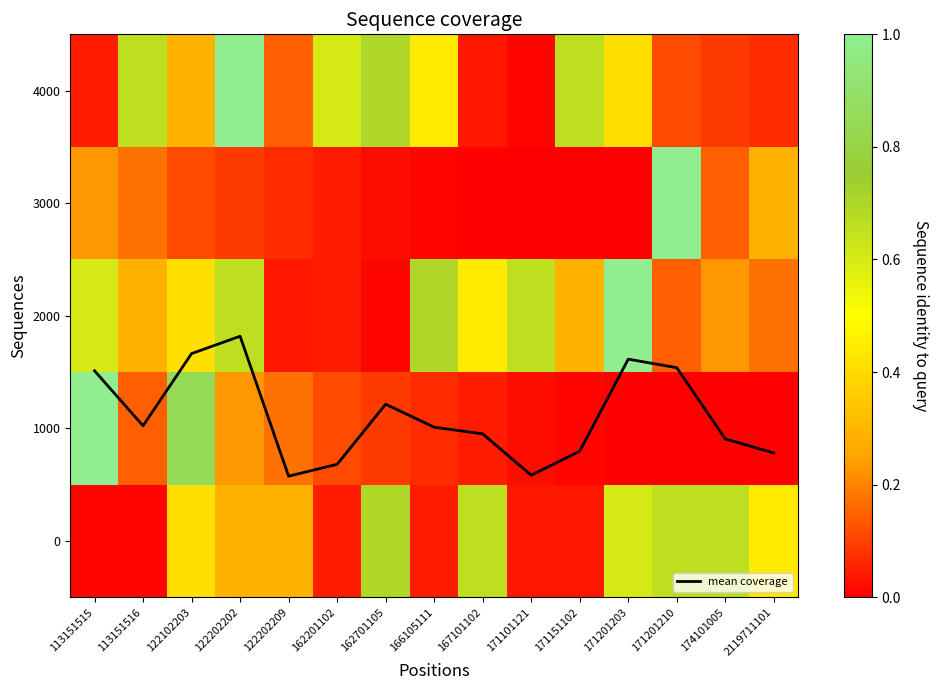

True or false: 3000 has a value of 0.2 at 113151516.

True